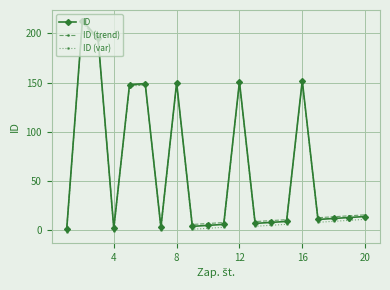

What is the value of the ID point at the 15th from the left?

9.0